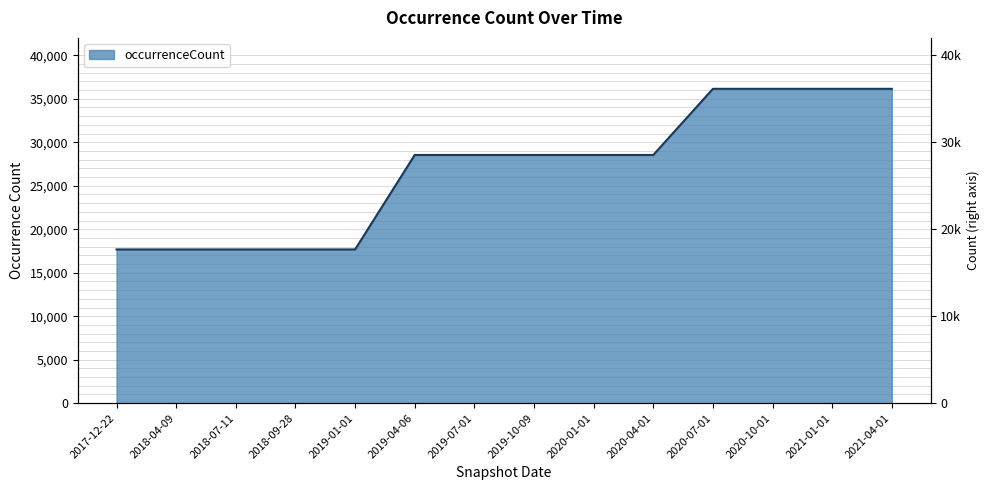

What is the approximate value at 2019-07-01?

28537